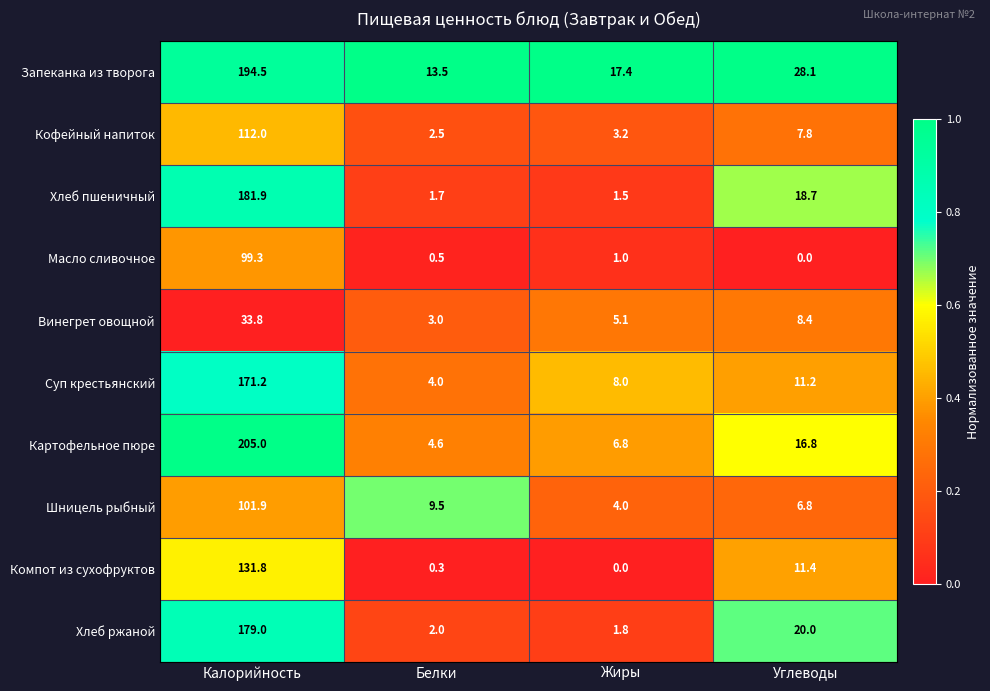

Count the number of categories in the chart.

4